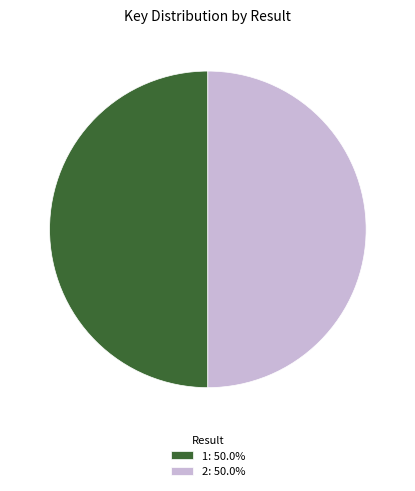

Combined, do 1: 50.0% and 2: 50.0% account for over 50%?

Yes